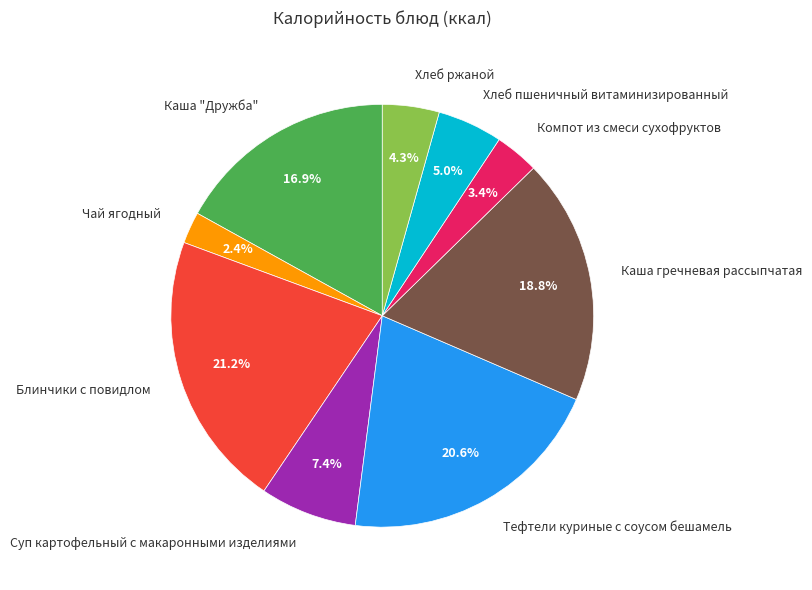

Between Компот из смеси сухофруктов and Суп картофельный с макаронными изделиями, which is larger?

Суп картофельный с макаронными изделиями